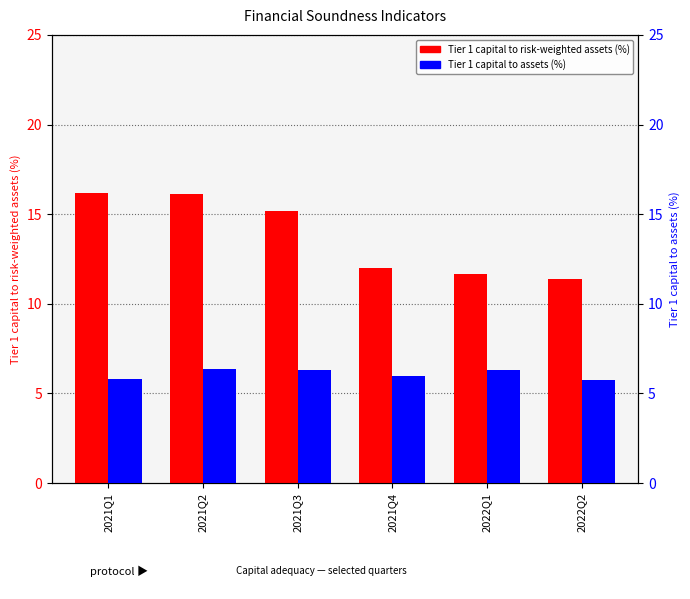

What is the label of the 3rd bar from the right?

2021Q4